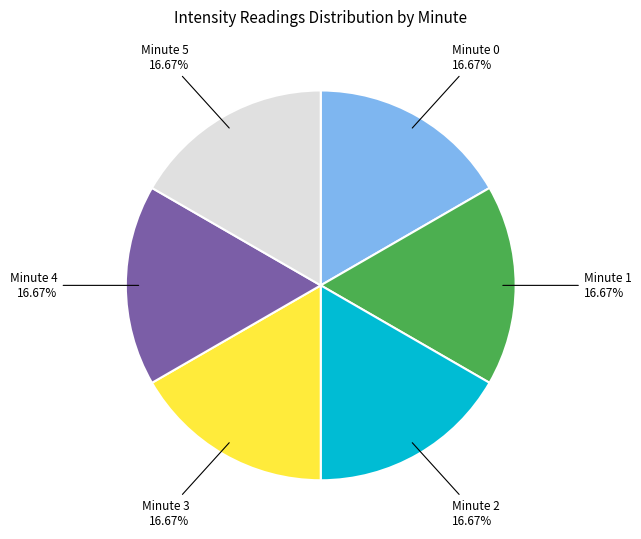

To the nearest percent, what is the average slice percentage?

17%